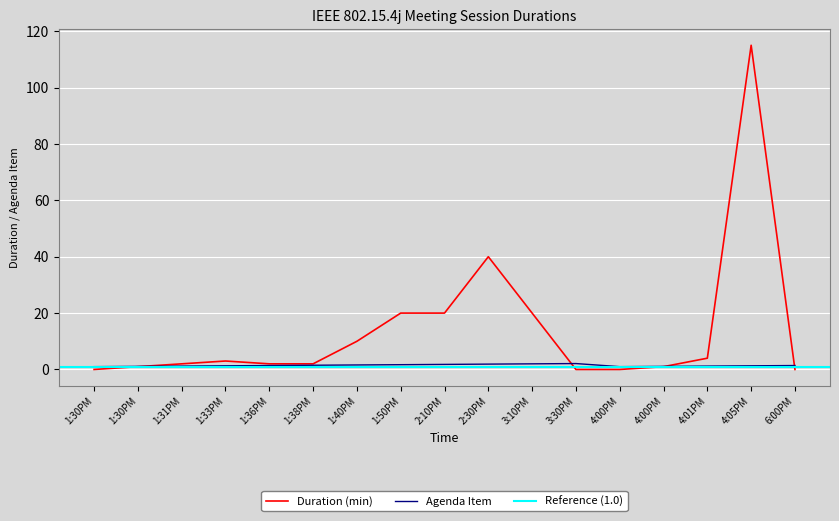

What is the difference between the second highest and minimum values in the Duration (min) series?

40.0